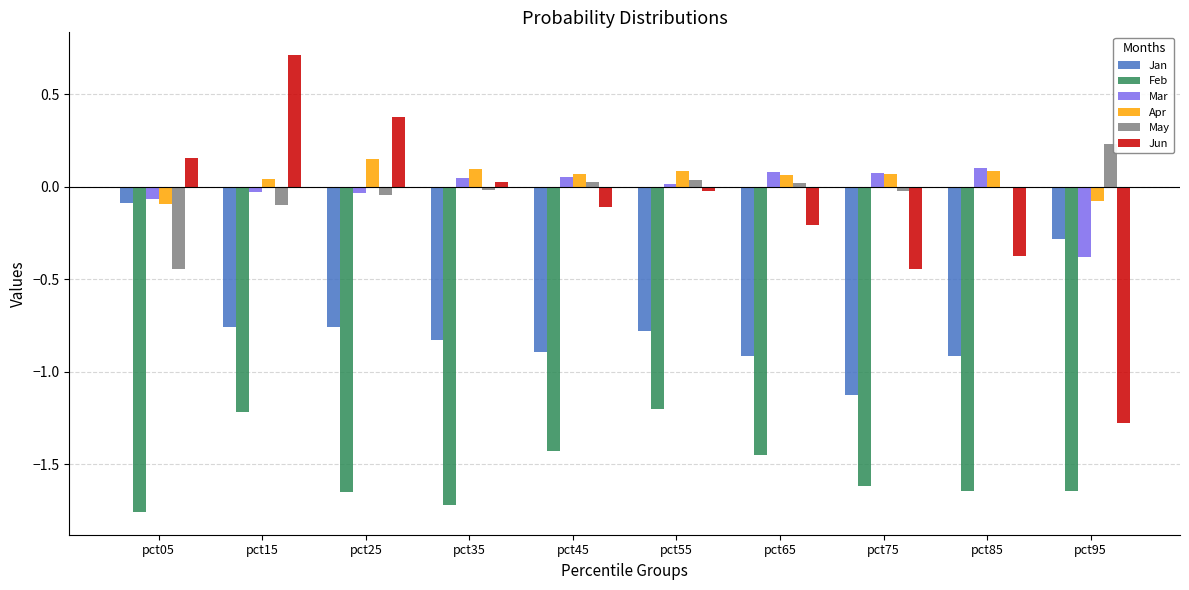

The value of Apr at pct55 is 0.1. True or false?

True